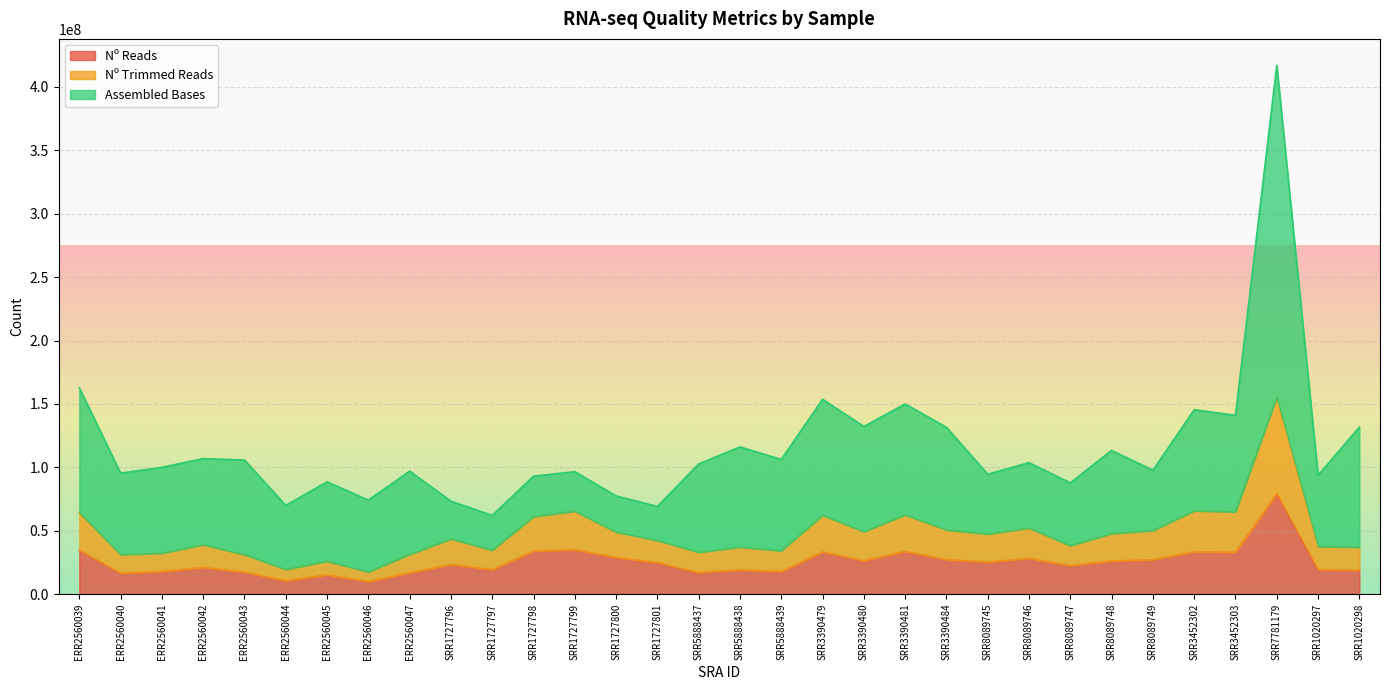

True or false: Nº Reads and Nº Trimmed Reads cross at least once.

False